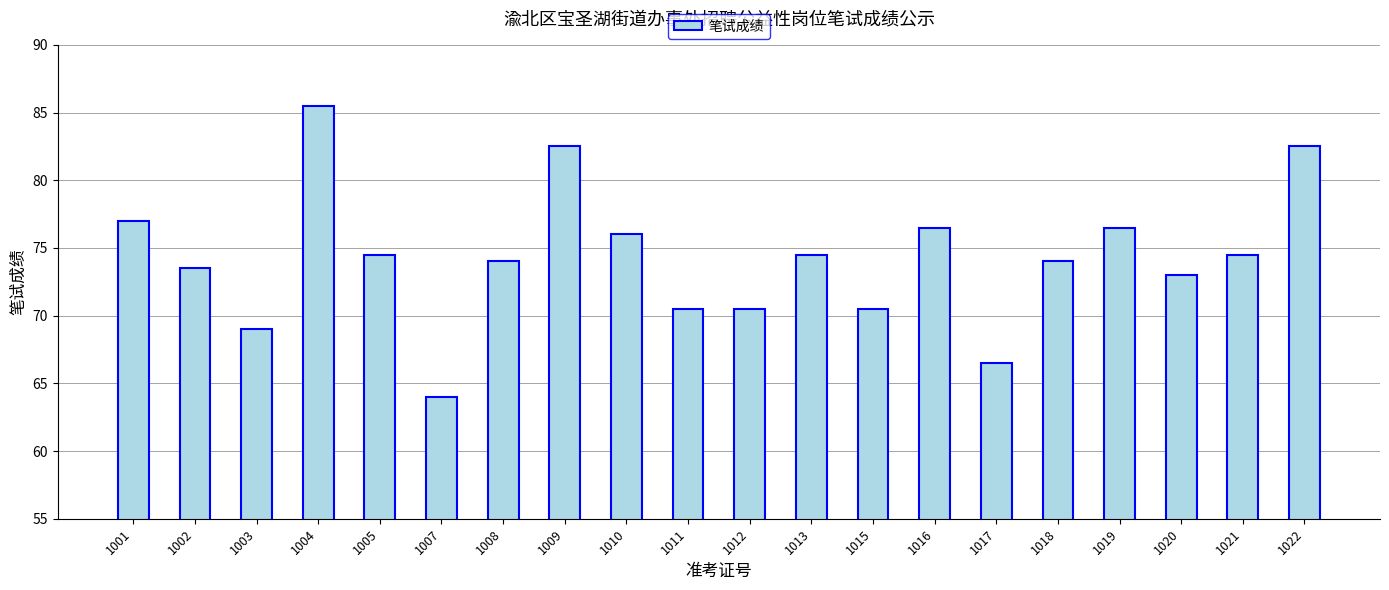

Are the bars grouped side by side (vs. stacked)?

No